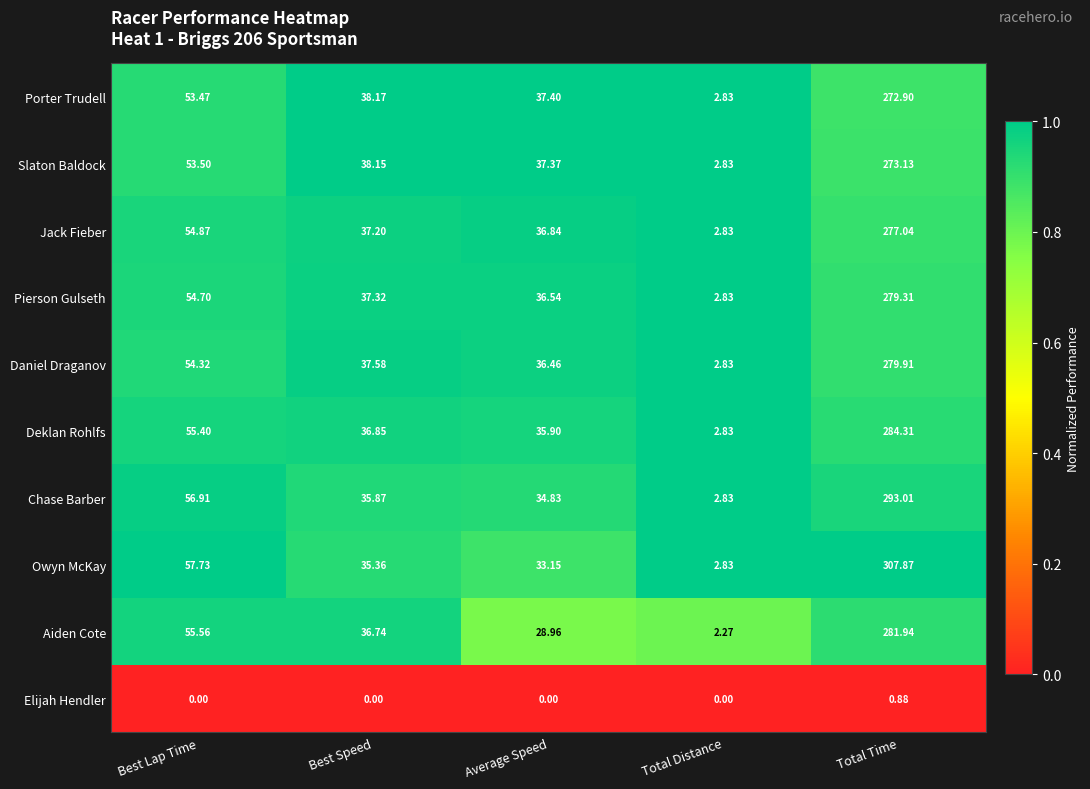

Which series has the largest total across all categories?

Owyn McKay